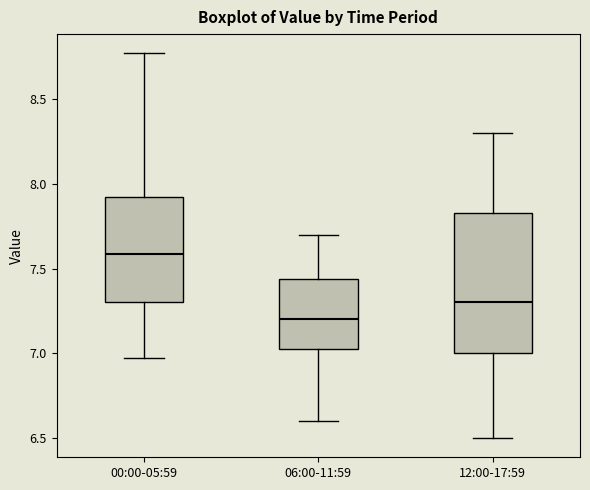

Reading left to right, read every box against the y-axis: the position of its median line, the range the box covers, and the ends of its whiskers. The values are not printed on the chart, so give them approximately, as read against the axis.

00:00-05:59: median 7.60, box 7.30 to 7.95, whiskers 6.95 to 8.75
06:00-11:59: median 7.20, box 7.00 to 7.45, whiskers 6.60 to 7.70
12:00-17:59: median 7.30, box 7.00 to 7.85, whiskers 6.50 to 8.30